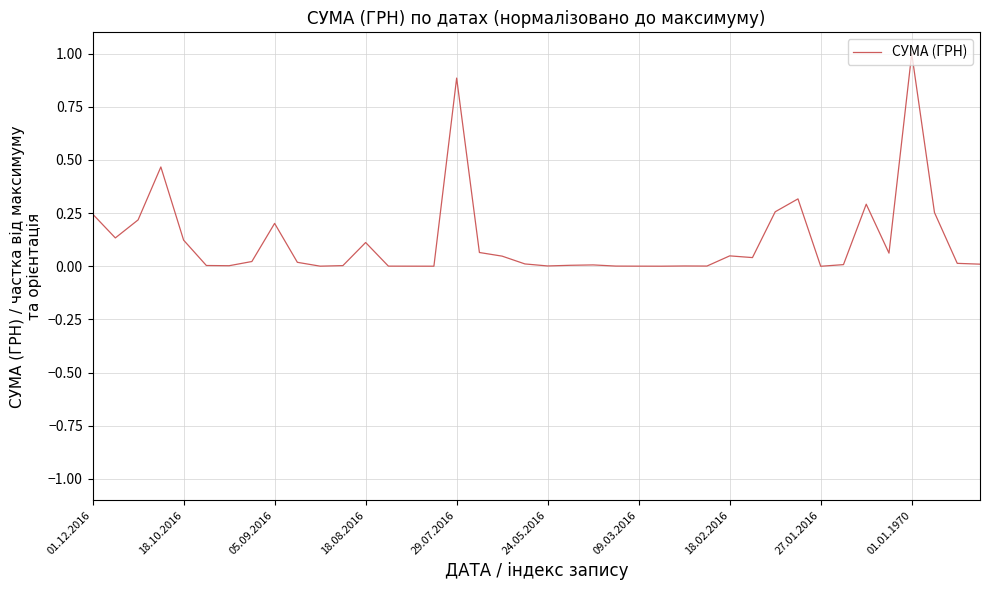

Which category has the highest value across all series?

01.01.1970